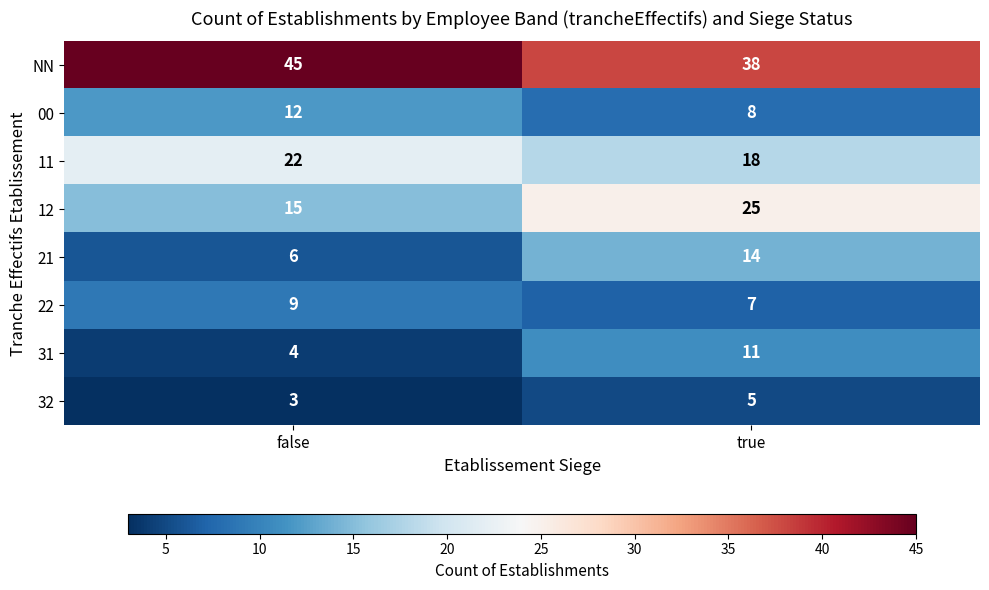

The 11 series shows 18 at true. True or false?

True